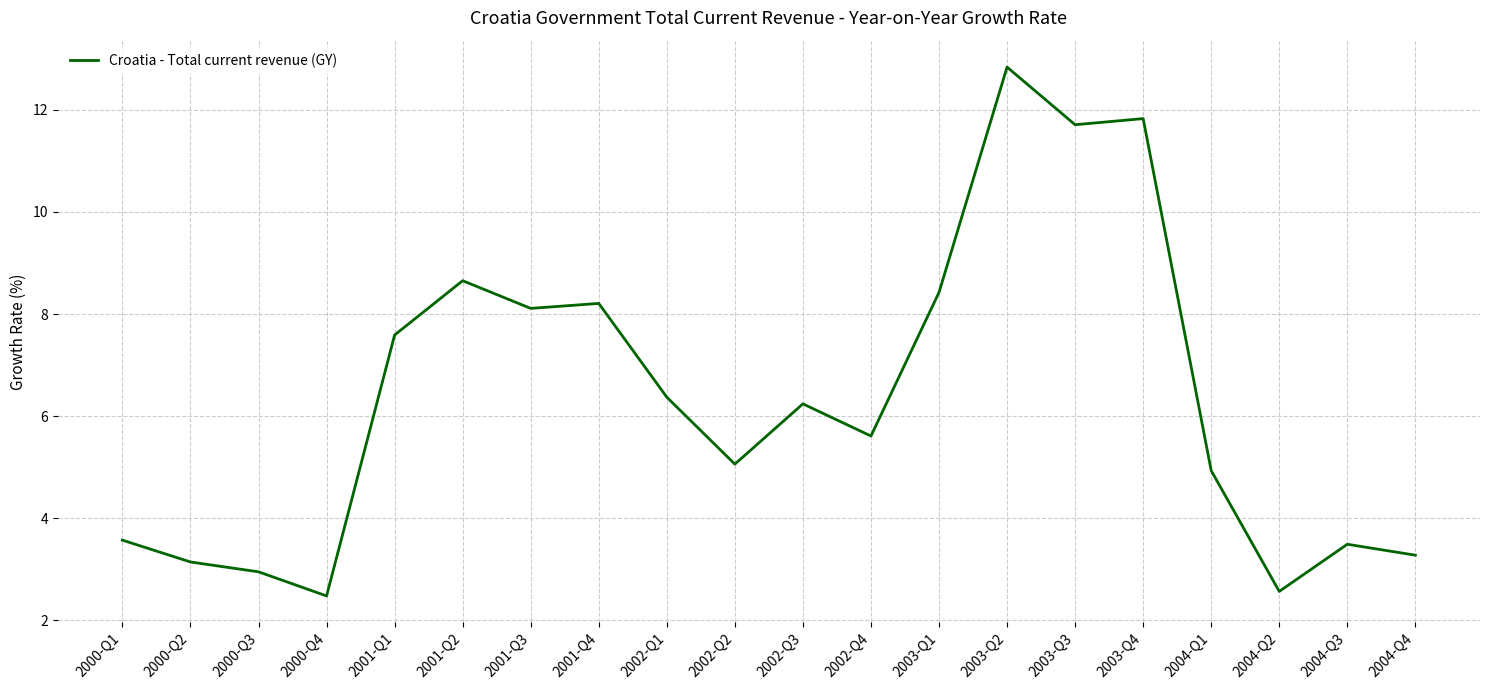

What is the change in value from 2003-Q2 to 2004-Q2?

-10.3